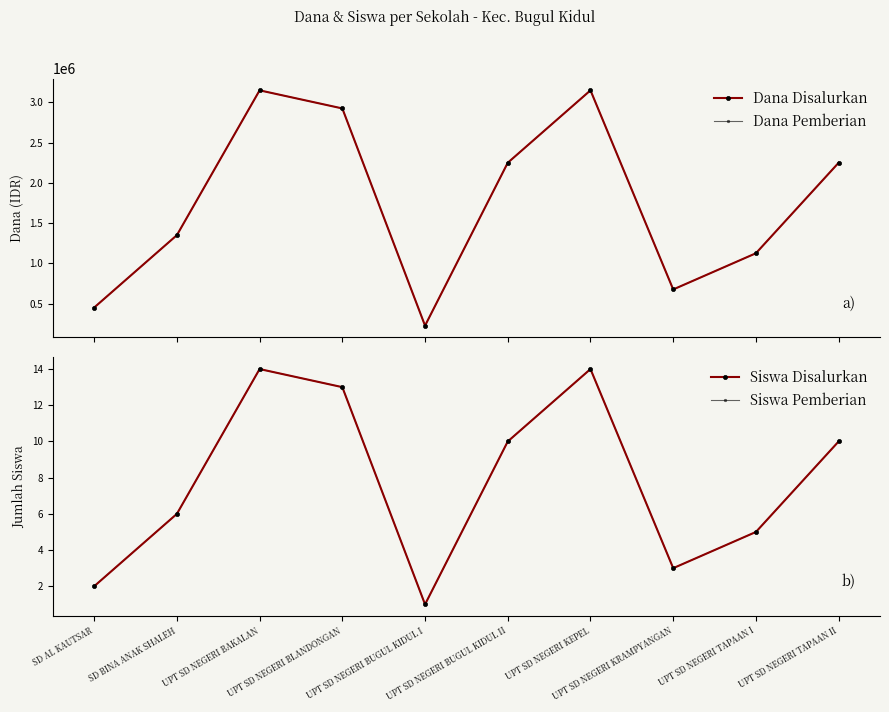

At which category does Dana Disalurkan reach its first local valley?

UPT SD NEGERI BUGUL KIDUL I